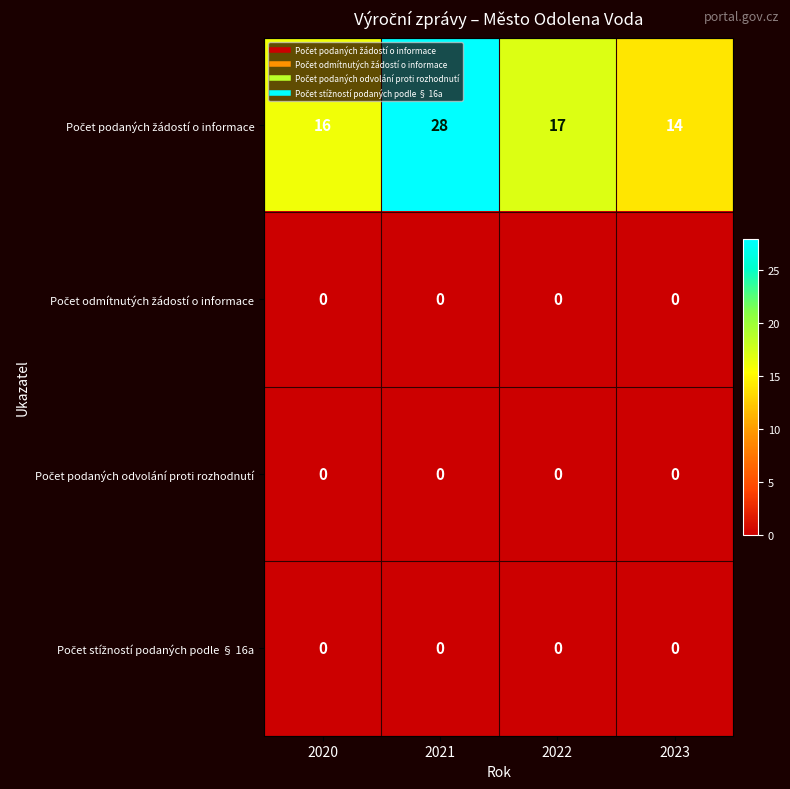

What is the total value across all series at 2022?

17